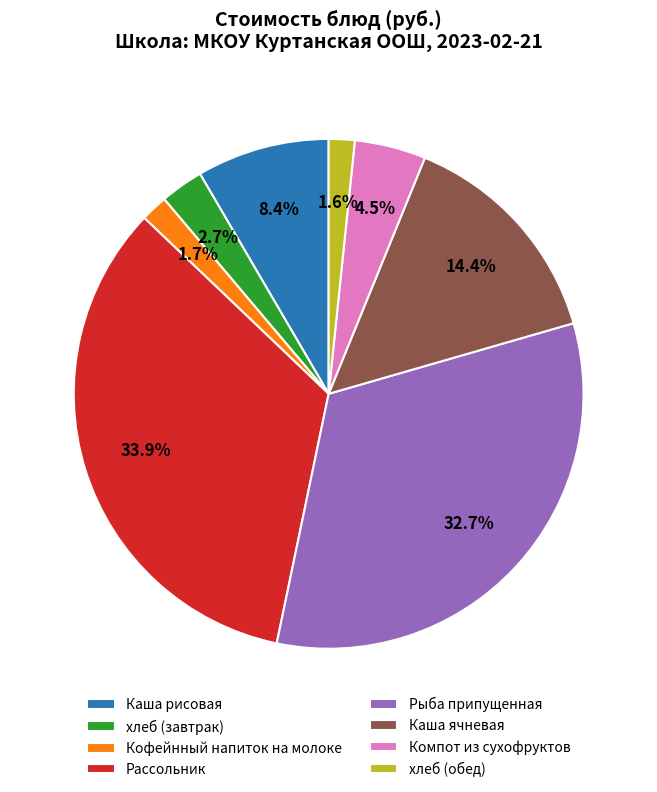

Does Кофейнный напиток на молоке account for over 50% of the chart?

No